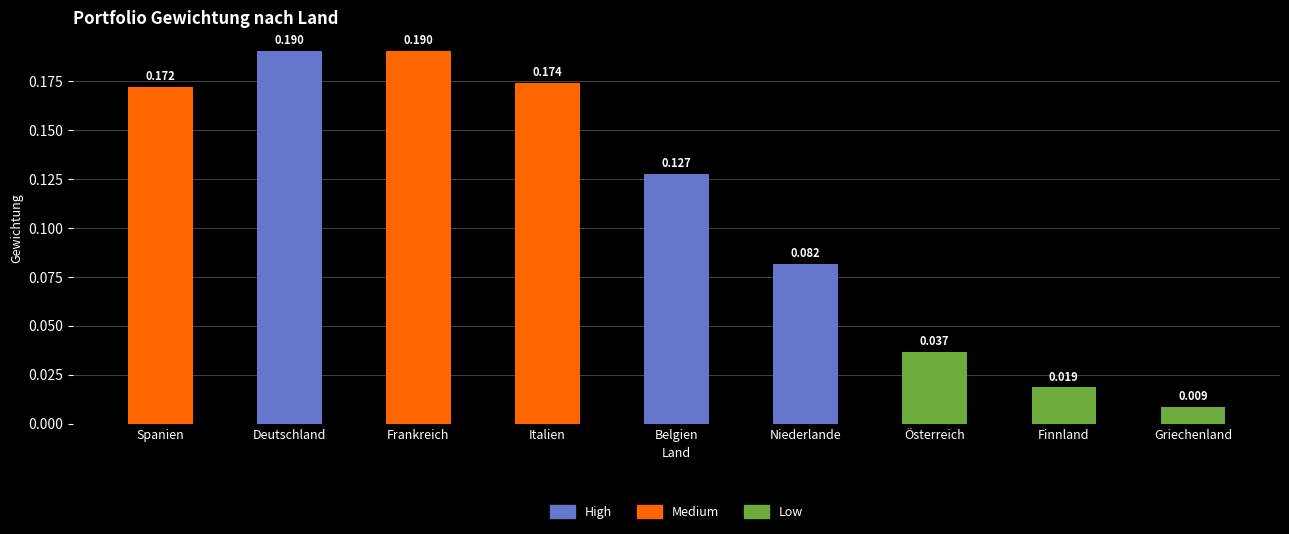

Does the chart contain any negative values?

No